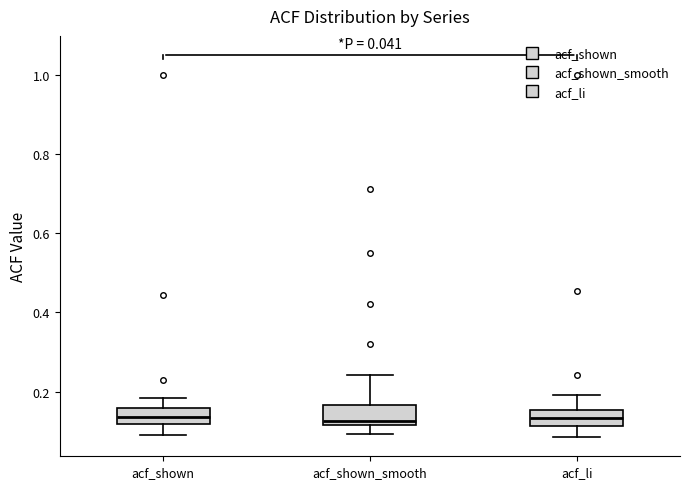

Where does the upper whisker of the box for acf_shown_smooth end on the y-axis? The values are not printed on the chart, so give them approximately, as read against the axis.

0.24